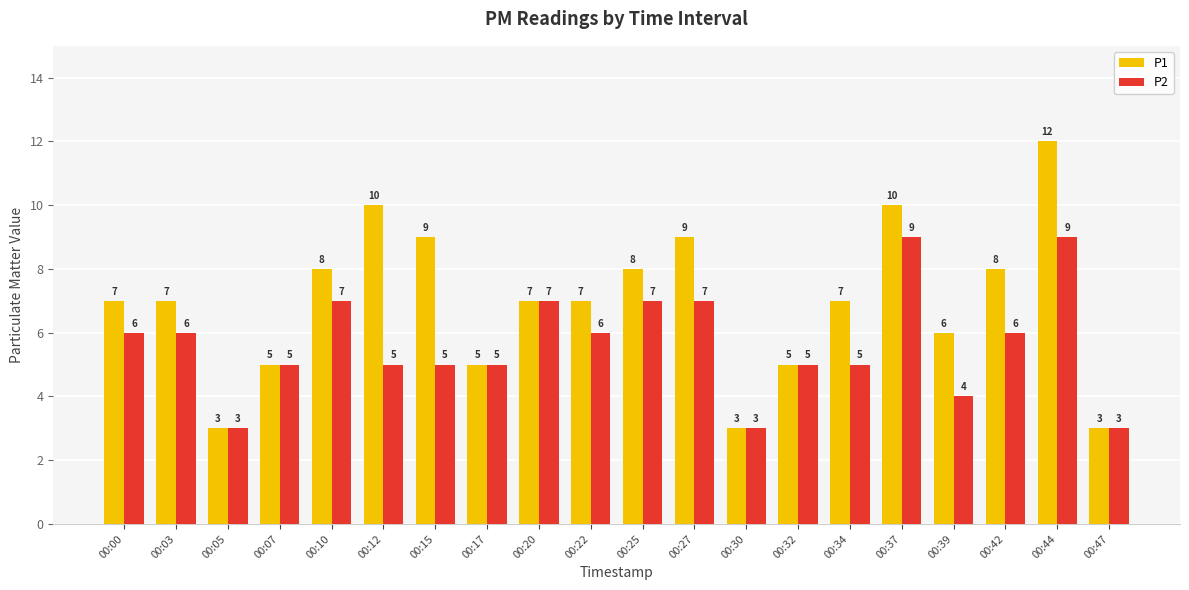

What are all the series names shown in the legend?

P1, P2